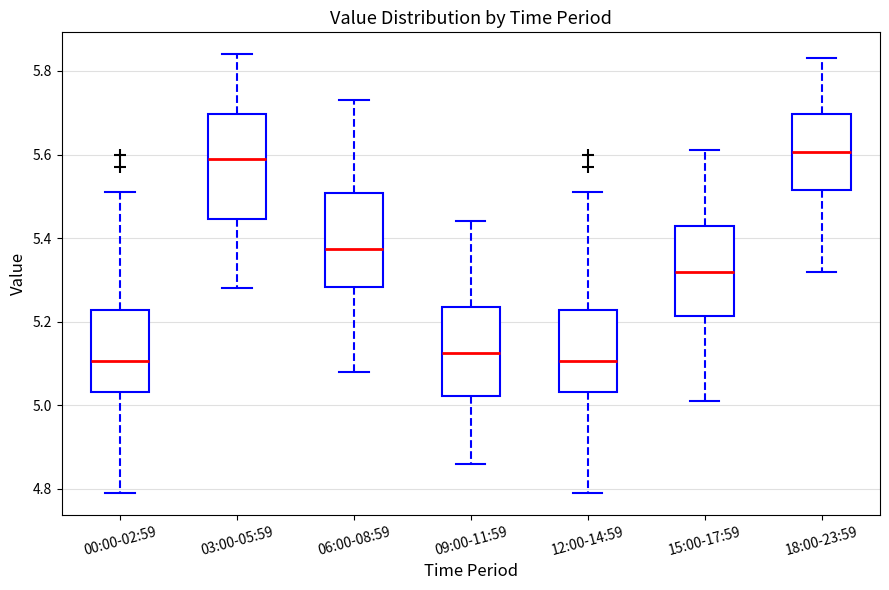

Reading left to right, transcribe this box plot: for each box, give where its median line is, the range the box spans, and where its two whiskers end, as read against the y-axis. The values are not printed on the chart, so give them approximately, as read against the axis.

00:00-02:59: median 5.10, box 5.04 to 5.22, whiskers 4.80 to 5.52
03:00-05:59: median 5.60, box 5.44 to 5.70, whiskers 5.28 to 5.84
06:00-08:59: median 5.38, box 5.28 to 5.50, whiskers 5.08 to 5.74
09:00-11:59: median 5.12, box 5.02 to 5.24, whiskers 4.86 to 5.44
12:00-14:59: median 5.10, box 5.04 to 5.22, whiskers 4.80 to 5.52
15:00-17:59: median 5.32, box 5.22 to 5.44, whiskers 5.02 to 5.62
18:00-23:59: median 5.60, box 5.52 to 5.70, whiskers 5.32 to 5.84